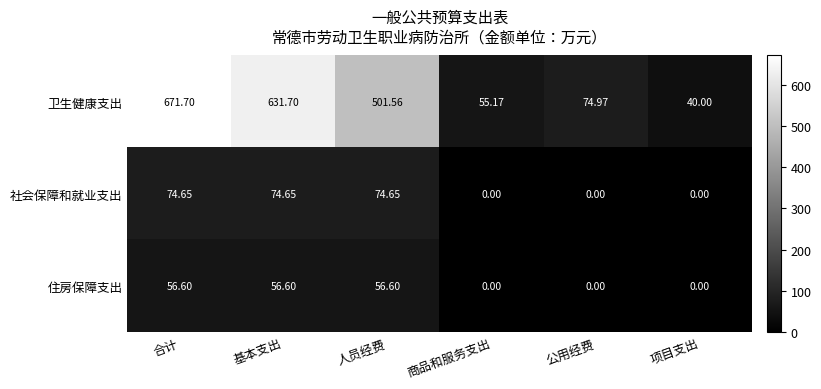

At which category is the sum across all series the highest?

合计